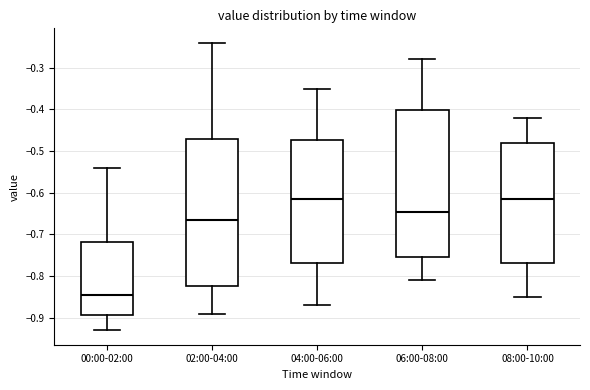

Reading left to right, transcribe this box plot: for each box, give where its median line is, the range the box spans, and where its two whiskers end, as read against the y-axis. The values are not printed on the chart, so give them approximately, as read against the axis.

00:00-02:00: median -0.84, box -0.89 to -0.72, whiskers -0.93 to -0.54
02:00-04:00: median -0.66, box -0.82 to -0.47, whiskers -0.89 to -0.24
04:00-06:00: median -0.61, box -0.77 to -0.47, whiskers -0.87 to -0.35
06:00-08:00: median -0.64, box -0.75 to -0.40, whiskers -0.81 to -0.28
08:00-10:00: median -0.61, box -0.77 to -0.48, whiskers -0.85 to -0.42